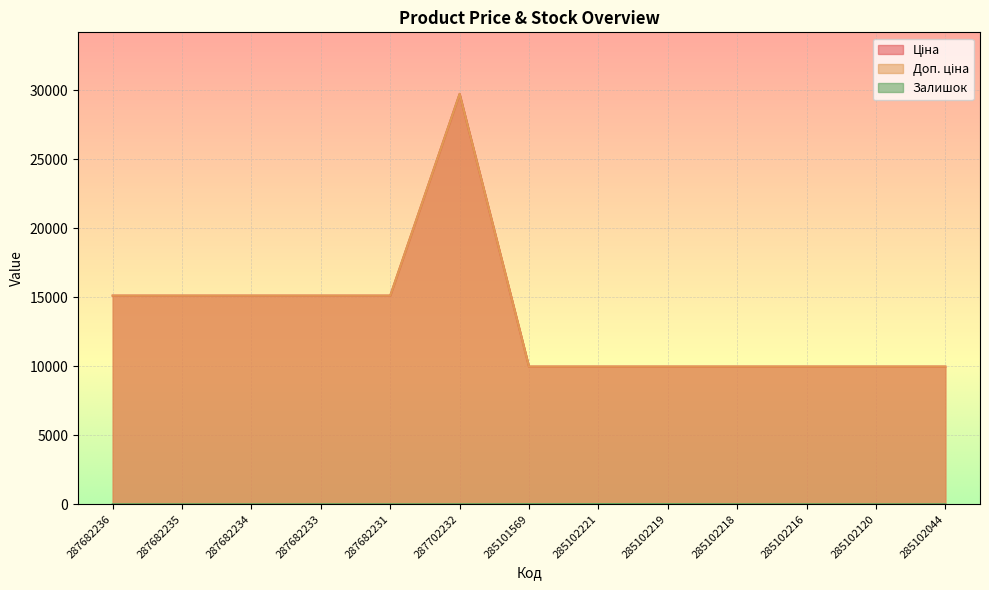

What is the sum of all Доп. ціна values?

175172.2